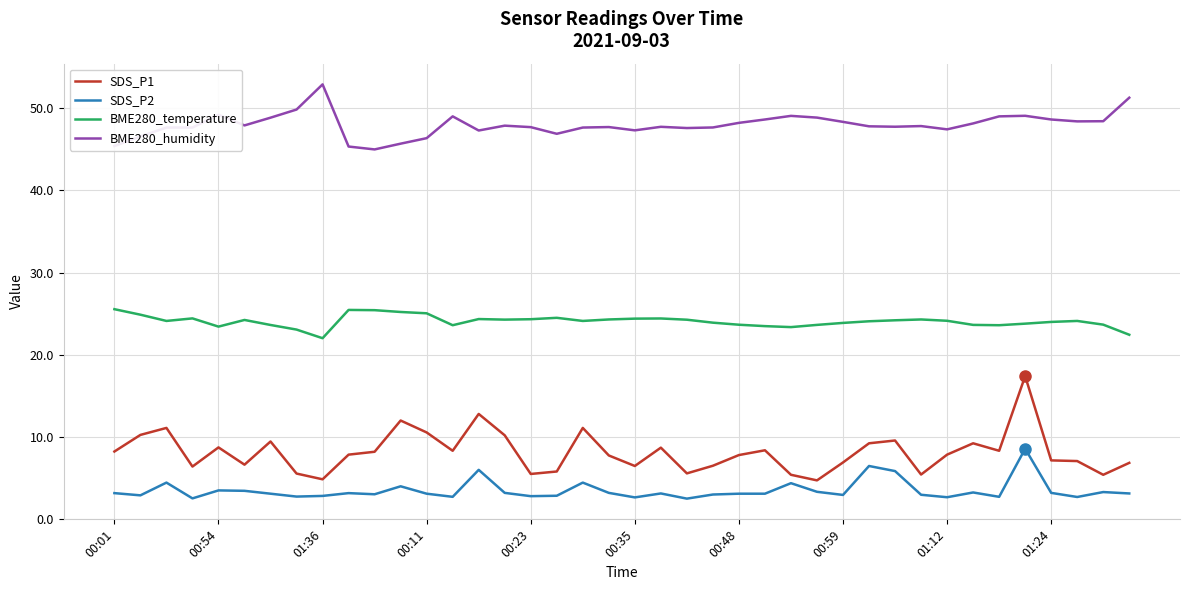

What is the sum of all BME280_humidity values?

1918.9